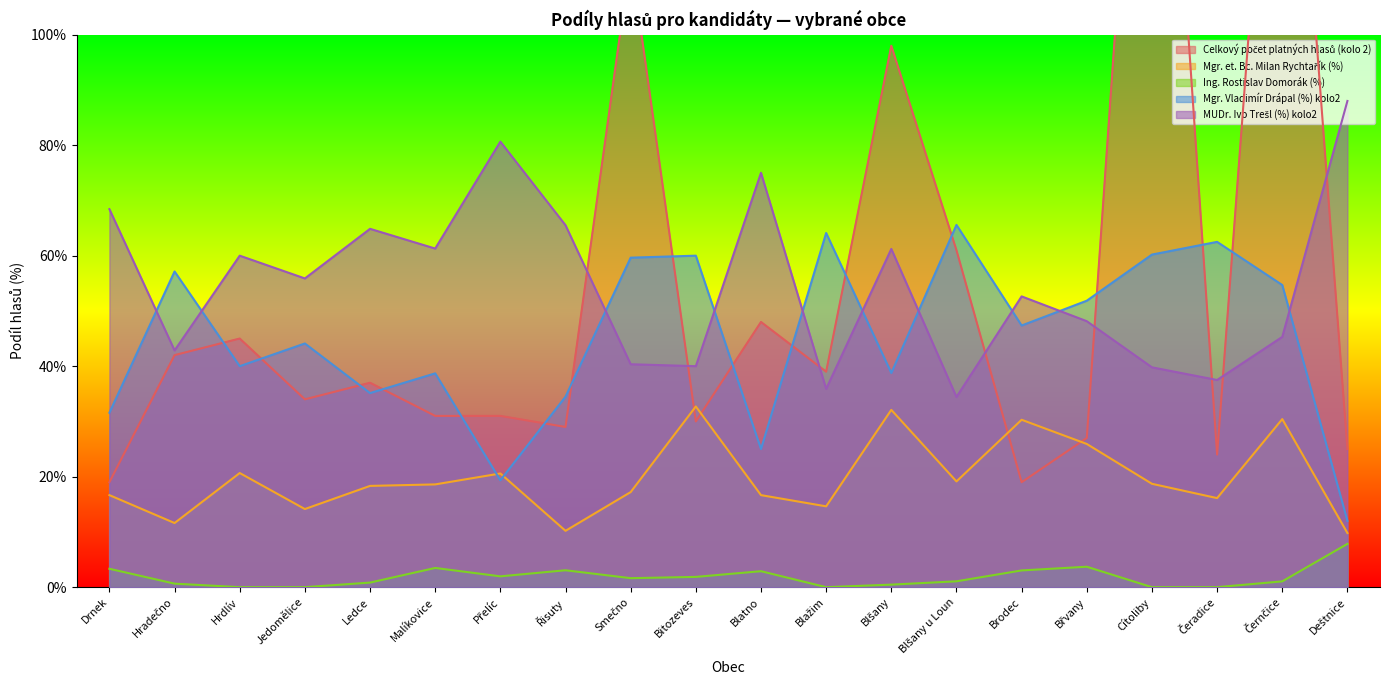

How many interior local valleys does the Ing. Rostislav Domorák (%) series have?

3